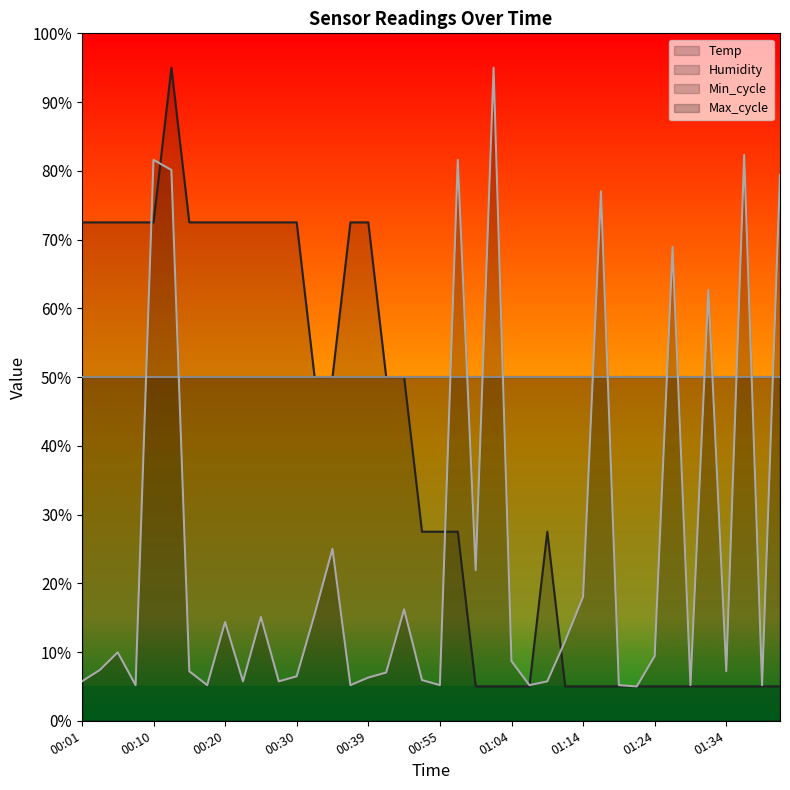

True or false: Temp has more than 0 interior local peaks.

True